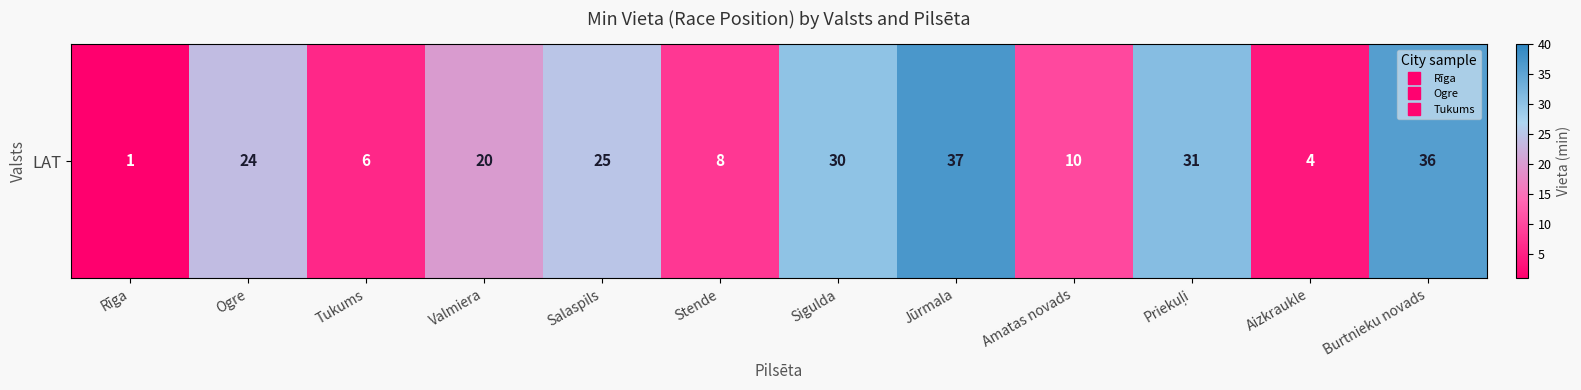

The value at Stende is 12. True or false?

False